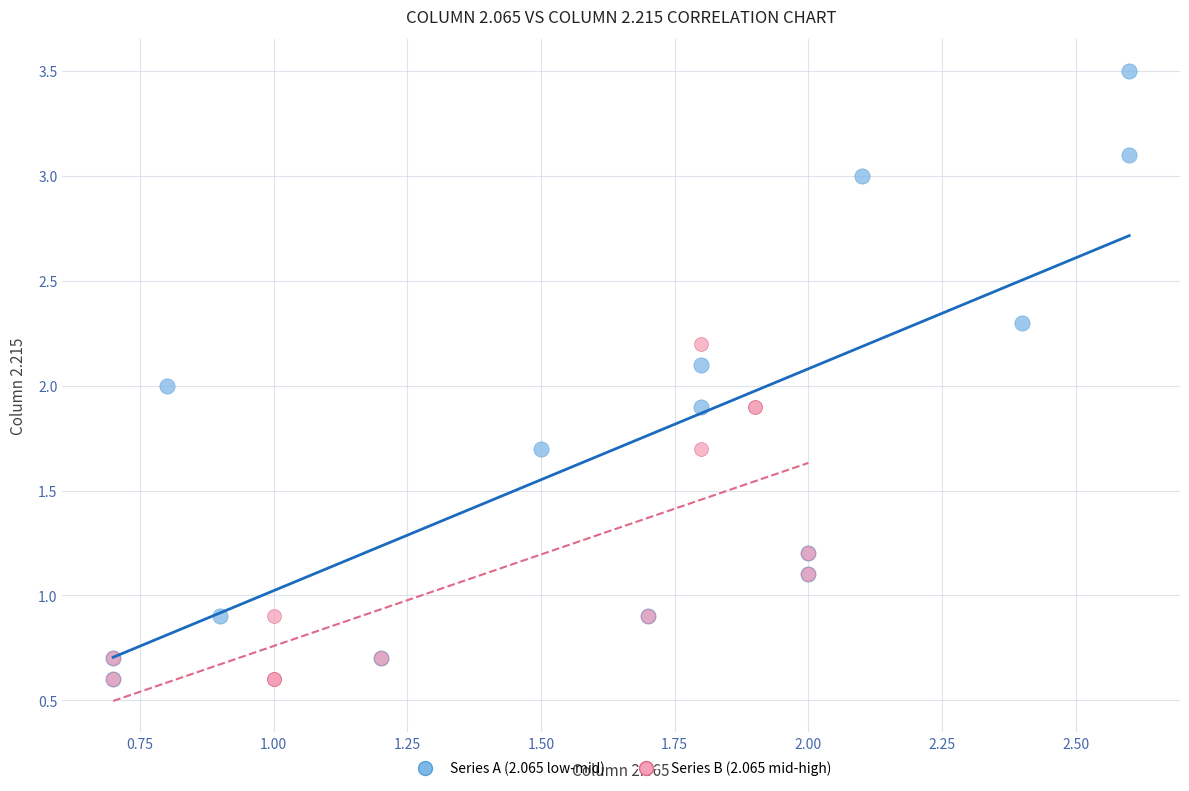

Which series has the widest spread of Y values?

Series A (2.065 low-mid)